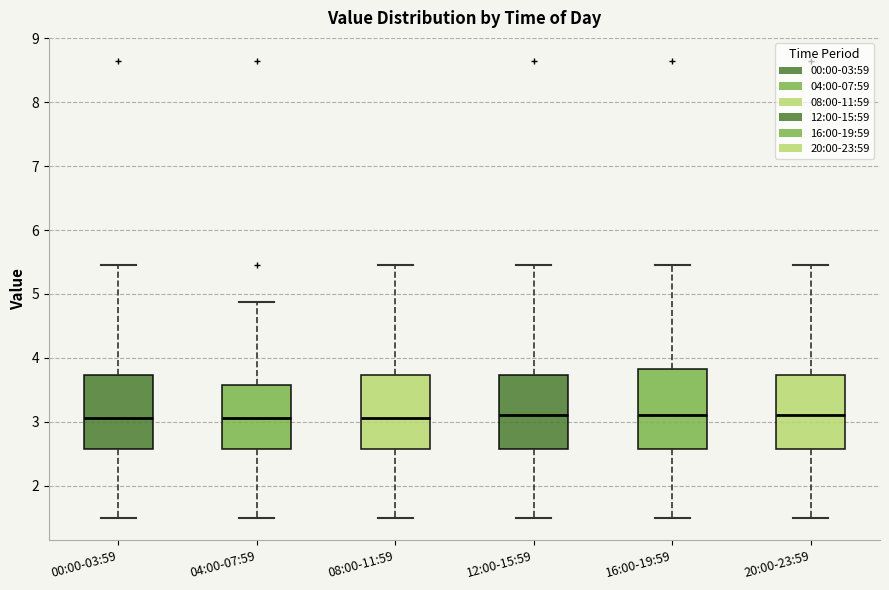

Reading left to right, read every box against the y-axis: the position of its median line, the range the box covers, and the ends of its whiskers. The values are not printed on the chart, so give them approximately, as read against the axis.

00:00-03:59: median 3.1, box 2.6 to 3.7, whiskers 1.5 to 5.5
04:00-07:59: median 3.1, box 2.6 to 3.6, whiskers 1.5 to 4.9
08:00-11:59: median 3.1, box 2.6 to 3.7, whiskers 1.5 to 5.5
12:00-15:59: median 3.1, box 2.6 to 3.7, whiskers 1.5 to 5.5
16:00-19:59: median 3.1, box 2.6 to 3.8, whiskers 1.5 to 5.5
20:00-23:59: median 3.1, box 2.6 to 3.7, whiskers 1.5 to 5.5